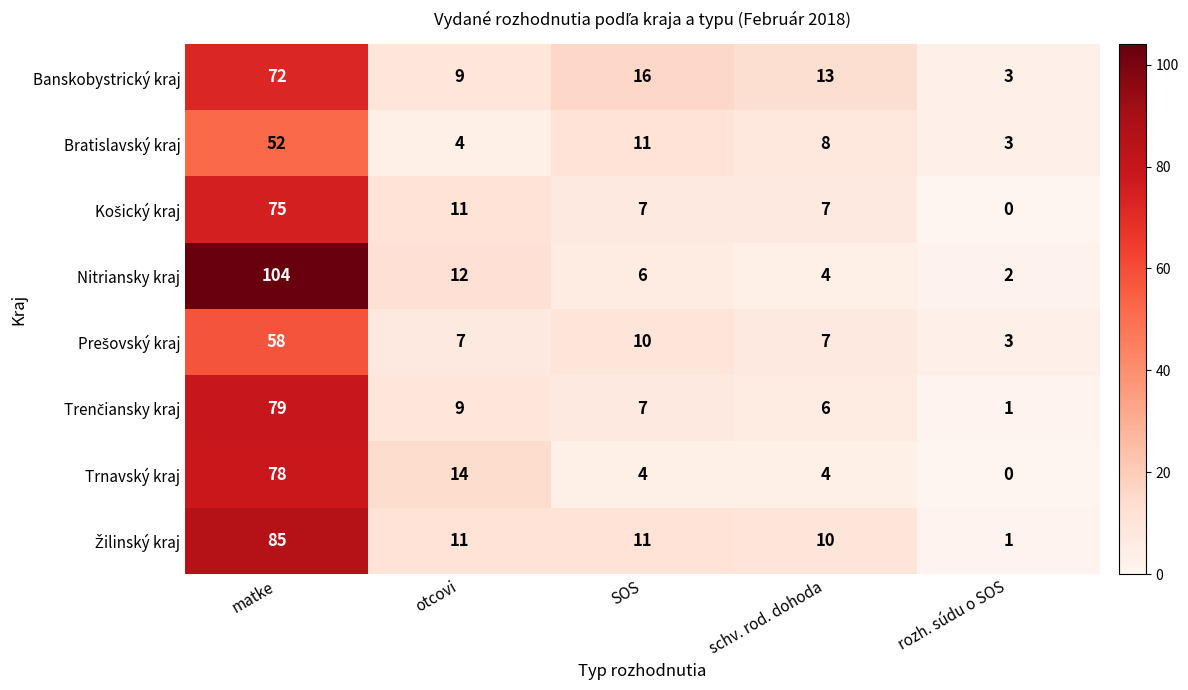

Rank the categories by Bratislavský kraj value from highest to lowest.

matke, SOS, schv. rod. dohoda, otcovi, rozh. súdu o SOS